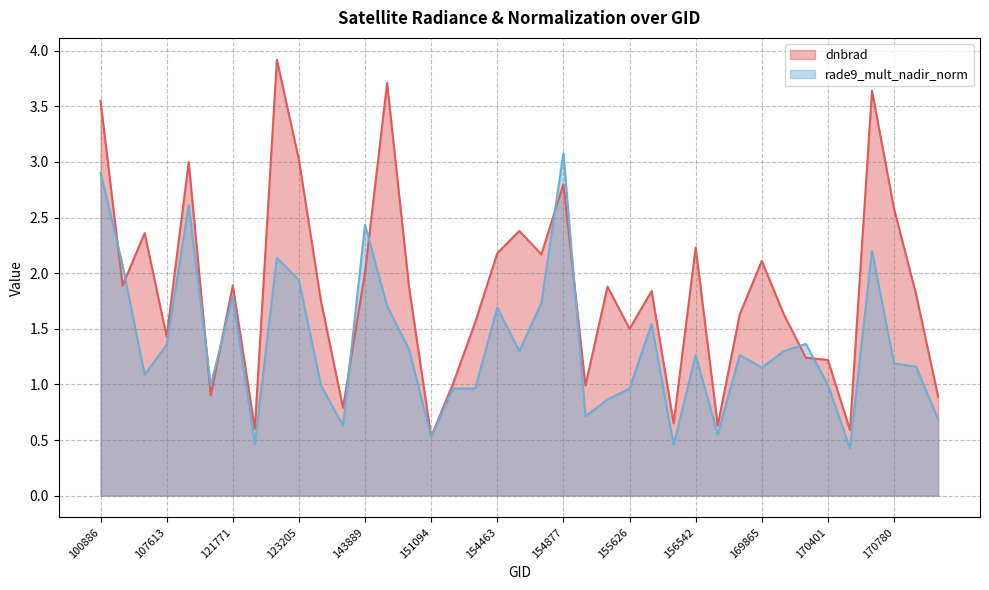

What are all the series names shown in the legend?

dnbrad, rade9_mult_nadir_norm